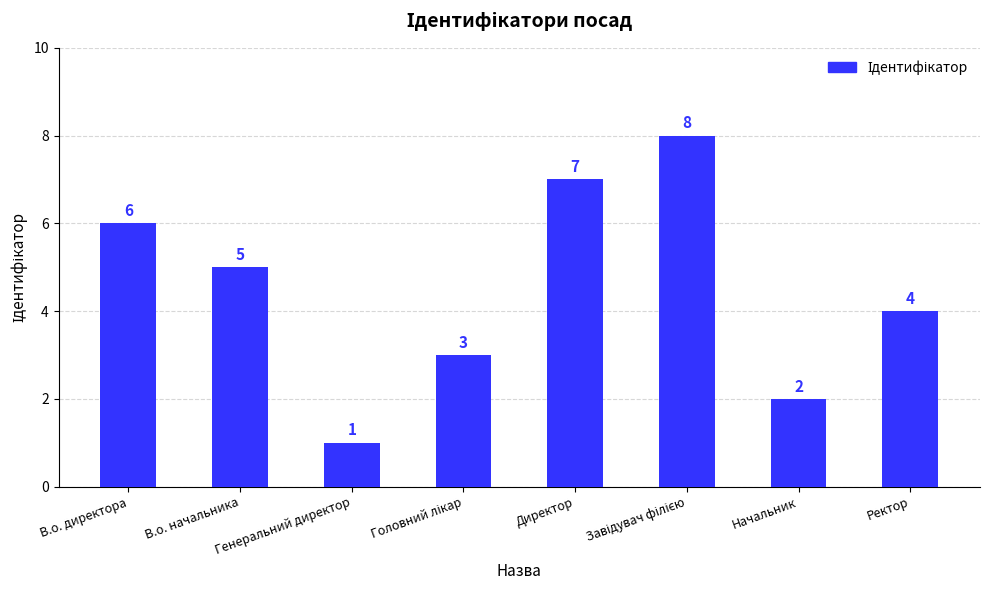

The chart shows a value of 4 at В.о. директора. True or false?

False